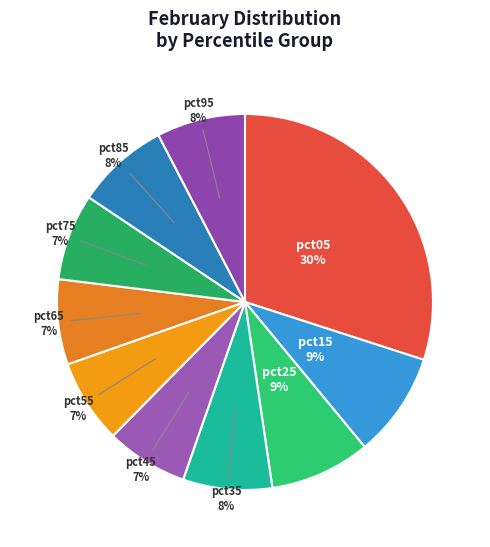

To the nearest percent, what is the average slice percentage?

10%